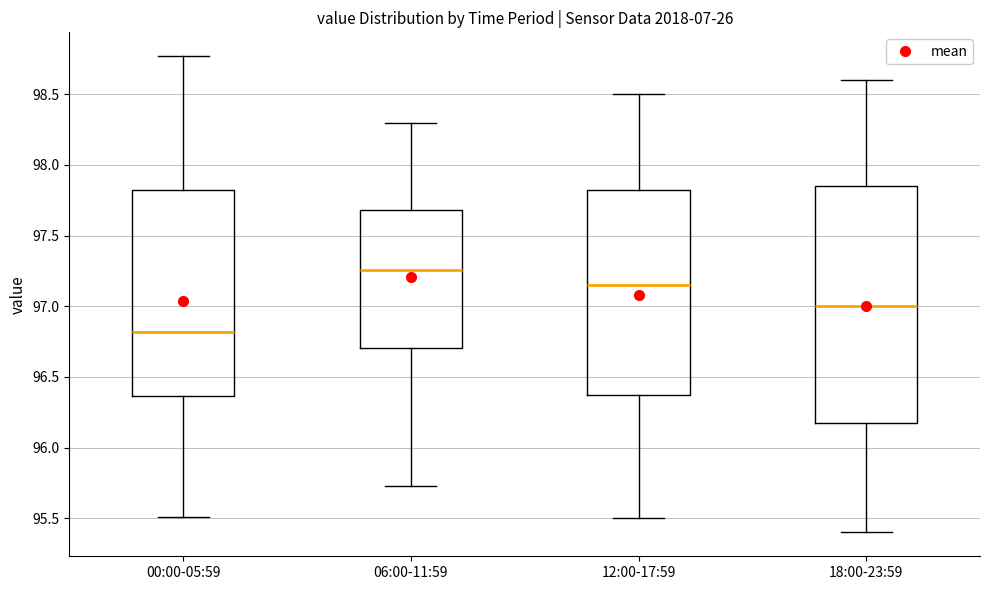

Reading left to right, read every box against the y-axis: the position of its median line, the range the box covers, and the ends of its whiskers. The values are not printed on the chart, so give them approximately, as read against the axis.

00:00-05:59: median 96.80, box 96.35 to 97.80, whiskers 95.50 to 98.75
06:00-11:59: median 97.25, box 96.70 to 97.70, whiskers 95.75 to 98.30
12:00-17:59: median 97.15, box 96.40 to 97.85, whiskers 95.50 to 98.50
18:00-23:59: median 97.00, box 96.20 to 97.85, whiskers 95.40 to 98.60